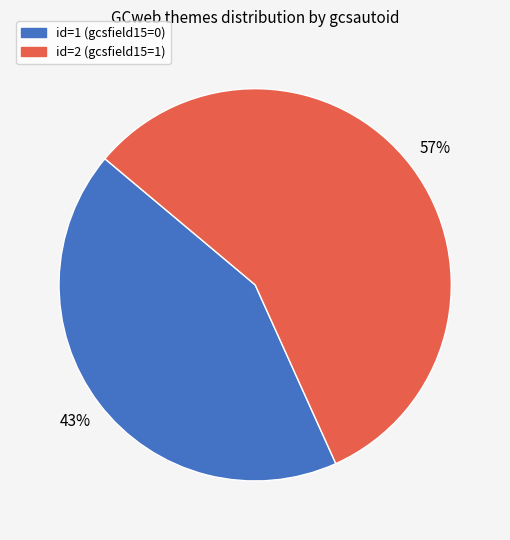

To the nearest percent, what is the difference between the largest and smallest slice percentages?

14%